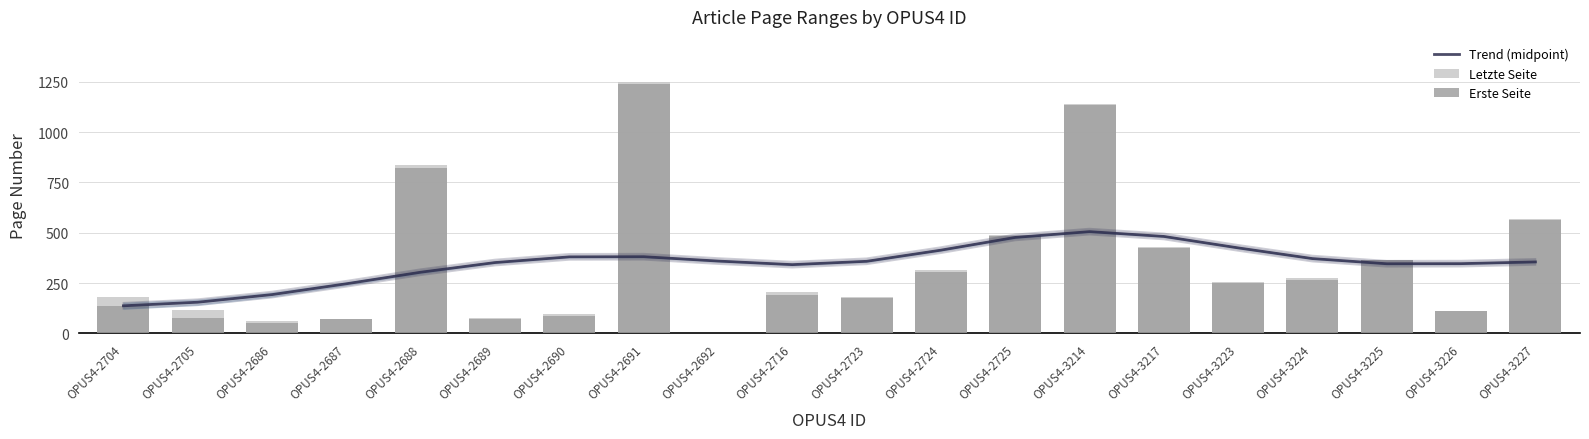

What is the maximum value shown in the chart?

1248.0